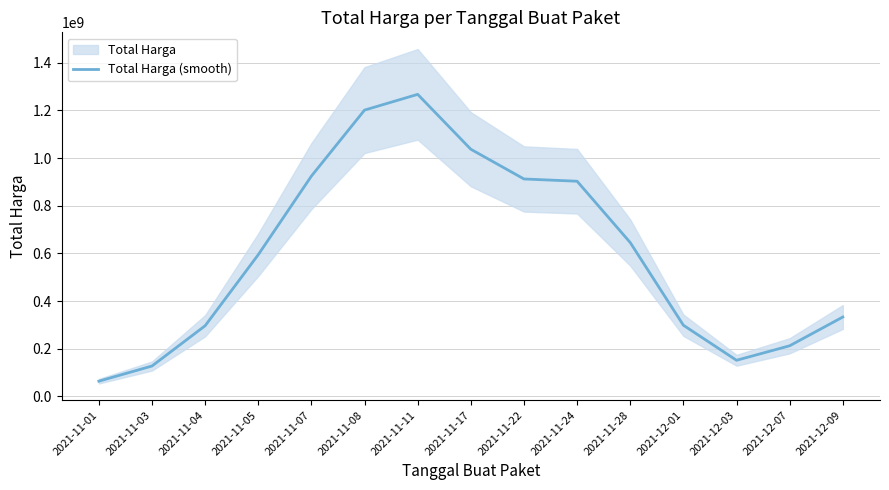

Where does the data first go above 594493456?

2021-11-05